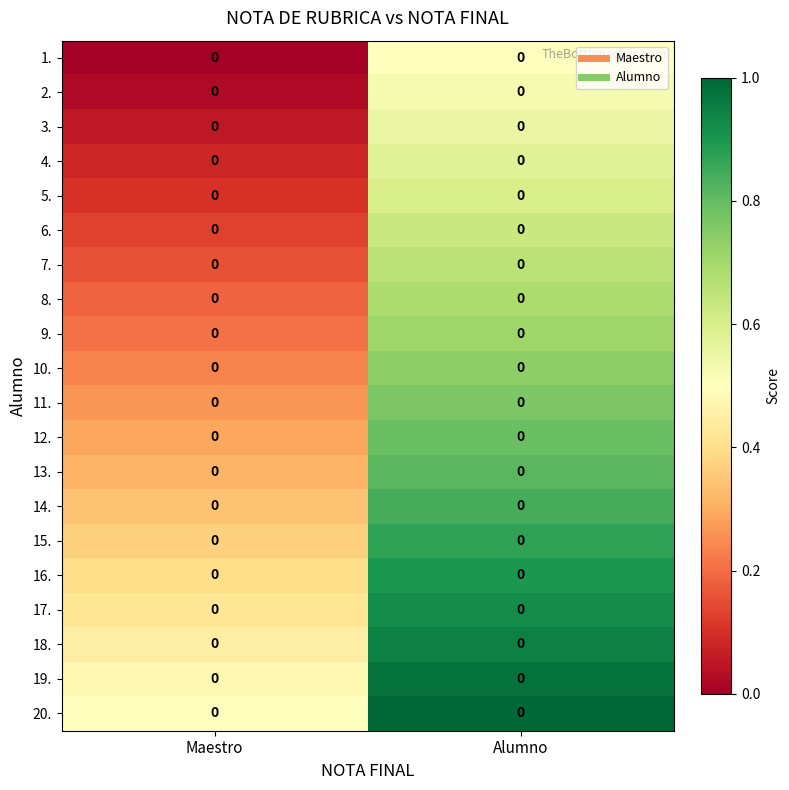

What is the sum of all 15. values?

1.2